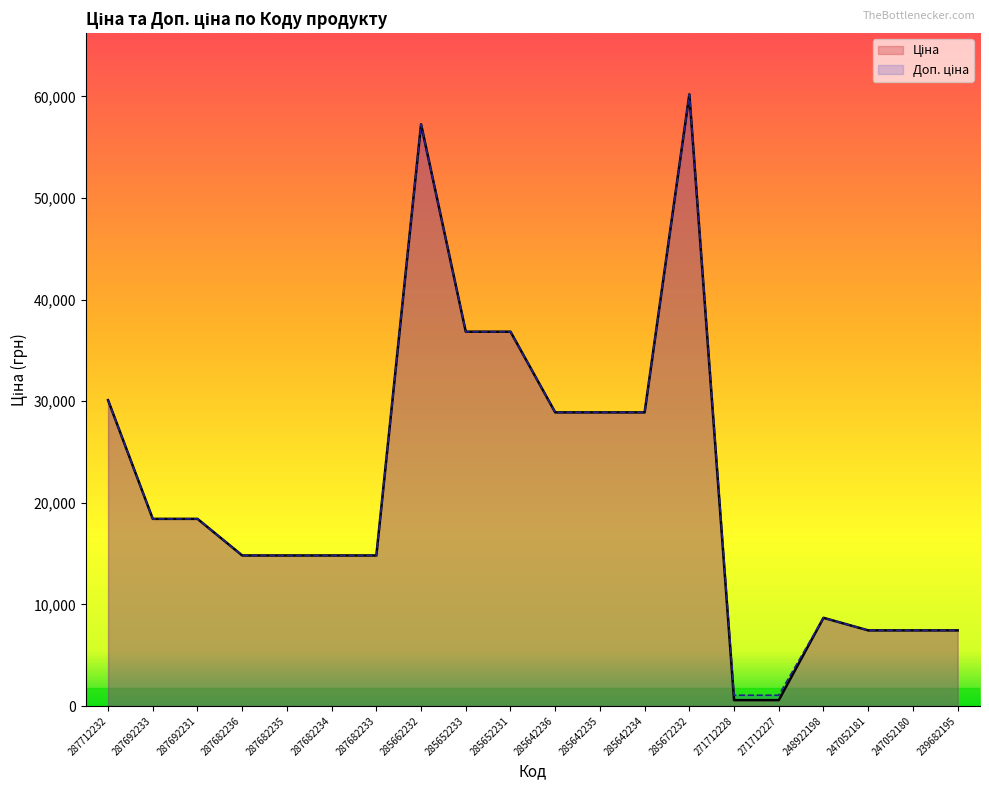

Reading left to right, extract all data points from this chart.

Ціна: 287712232=30102.8	287692233=18420.9	287692231=18420.9	287682236=14817.6	287682235=14817.6	287682234=14817.6	287682233=14817.6	285662232=57258.0	285652233=36841.8	285652231=36841.8	285642236=28901.7	285642235=28901.7	285642234=28901.7	285672232=60205.6	271712228=578.1	271712227=578.1	248922198=8679.5	247052181=7444.6	247052180=7444.6	239682195=7444.6
Доп. ціна: 287712232=30102.8	287692233=18420.9	287692231=18420.9	287682236=14817.6	287682235=14817.6	287682234=14817.6	287682233=14817.6	285662232=57258.0	285652233=36841.8	285652231=36841.8	285642236=28901.7	285642235=28901.7	285642234=28901.7	285672232=60205.6	271712228=1060.0	271712227=1060.0	248922198=8679.5	247052181=7444.6	247052180=7444.6	239682195=7444.6